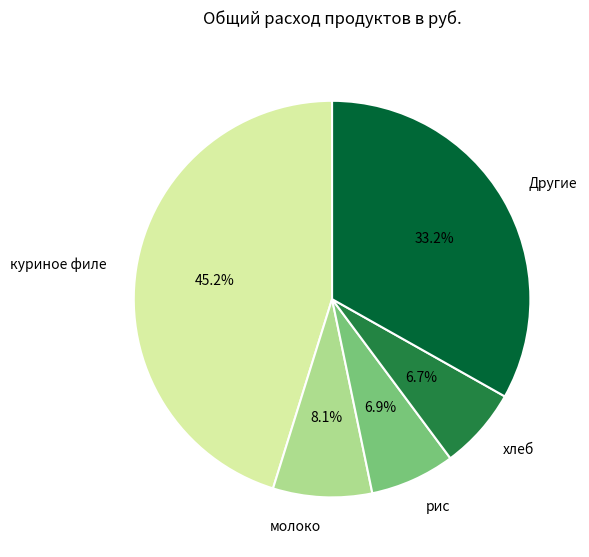

To the nearest percent, what is the average slice percentage?

20%